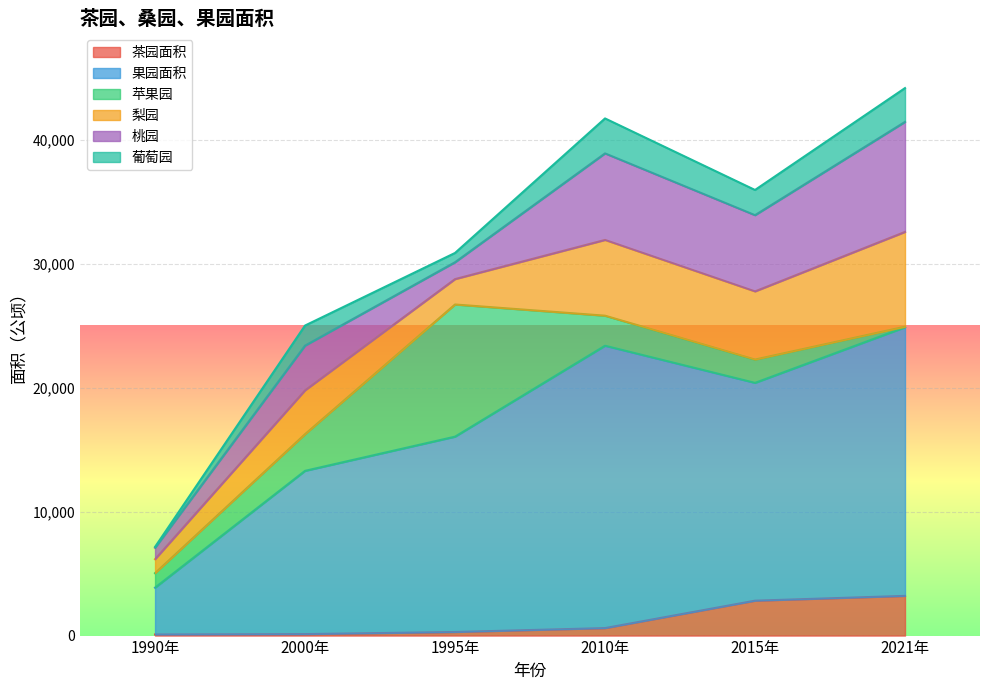

Does the chart display data point markers on the line(s)?

No